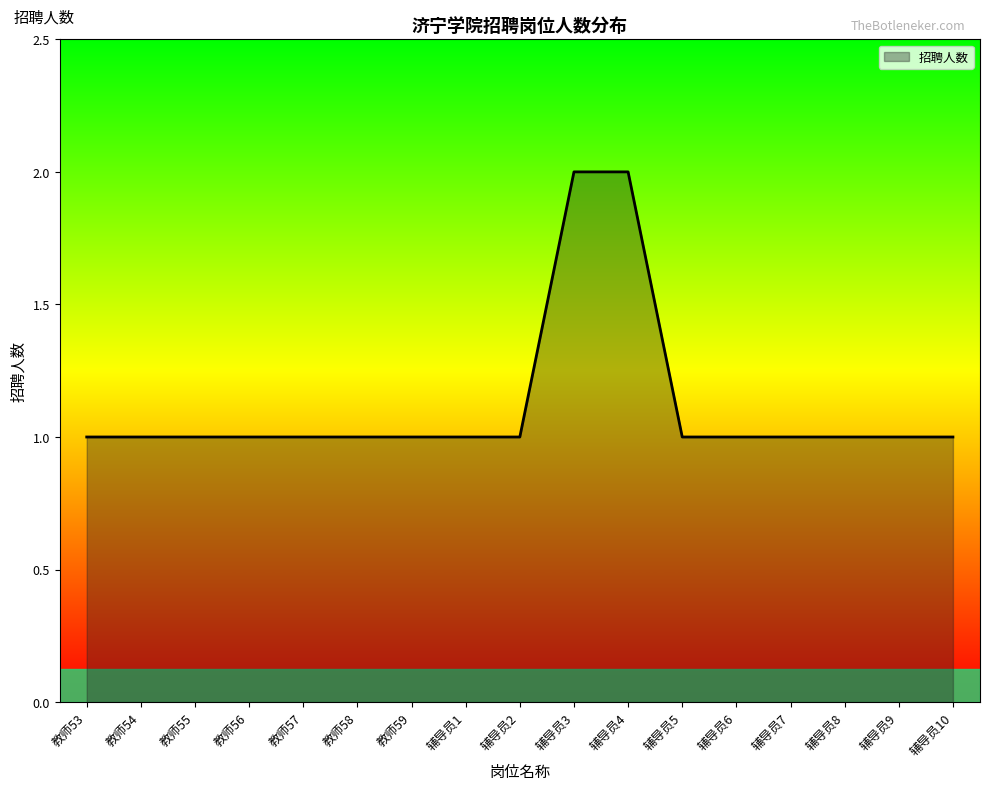

The value at 辅导员8 is 1. True or false?

True